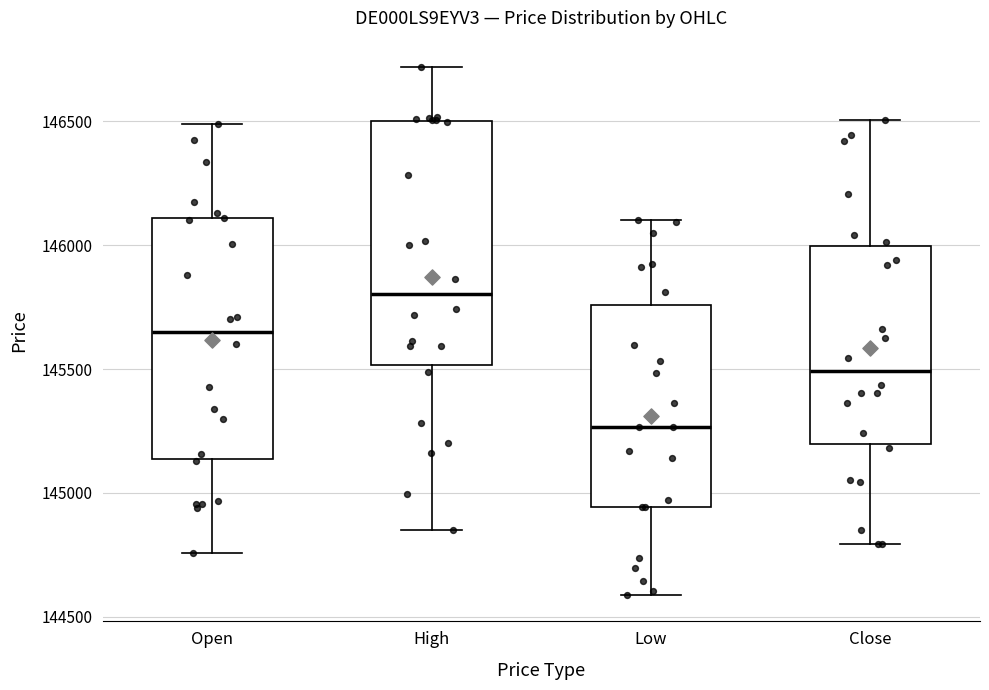

Where is the lower edge of the box for High on the y-axis? The values are not printed on the chart, so give them approximately, as read against the axis.

145500